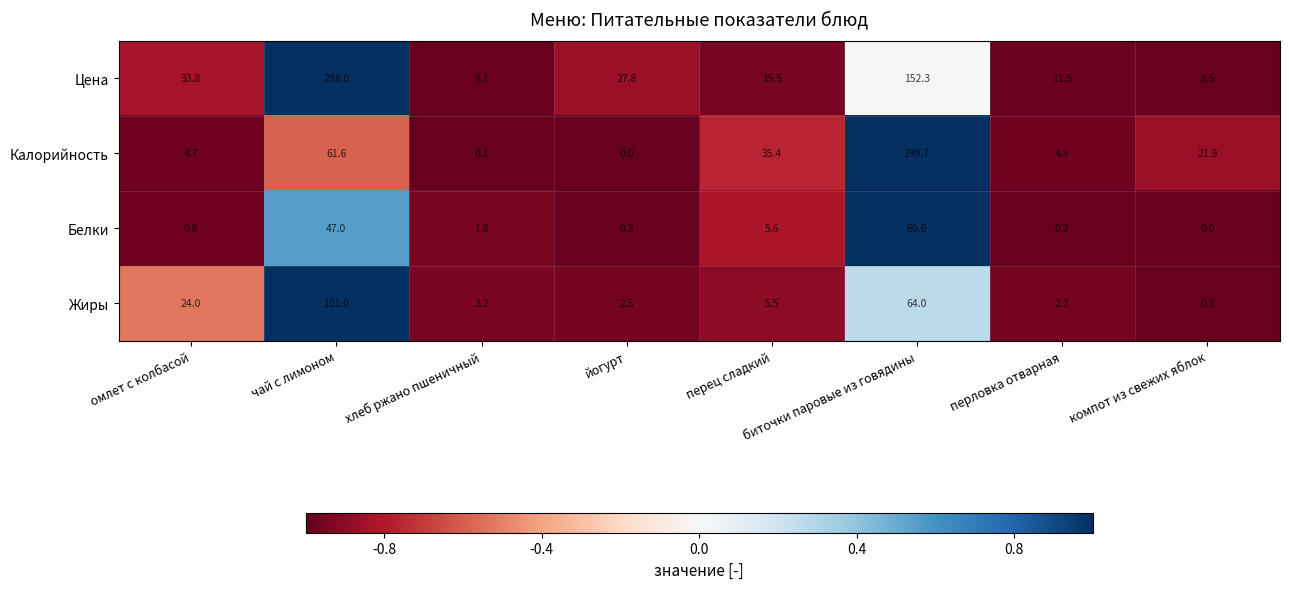

Where does the Жиры series first go above 5?

омлет с колбасой